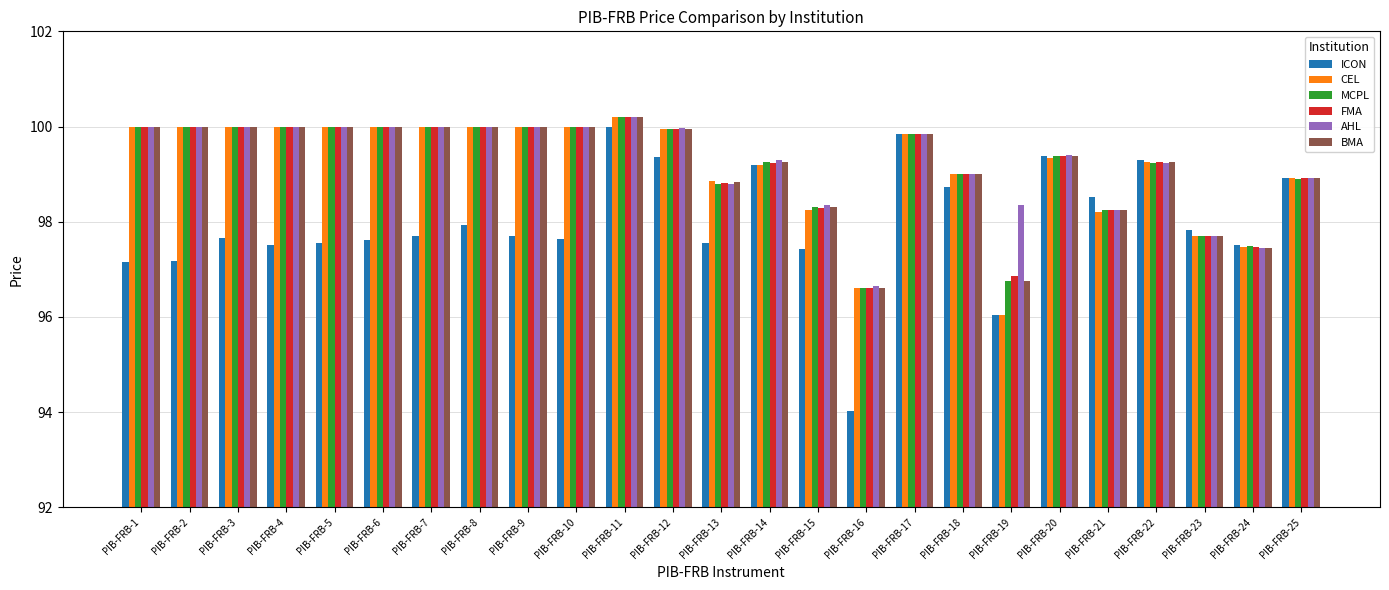

What is the maximum value for BMA?

100.2